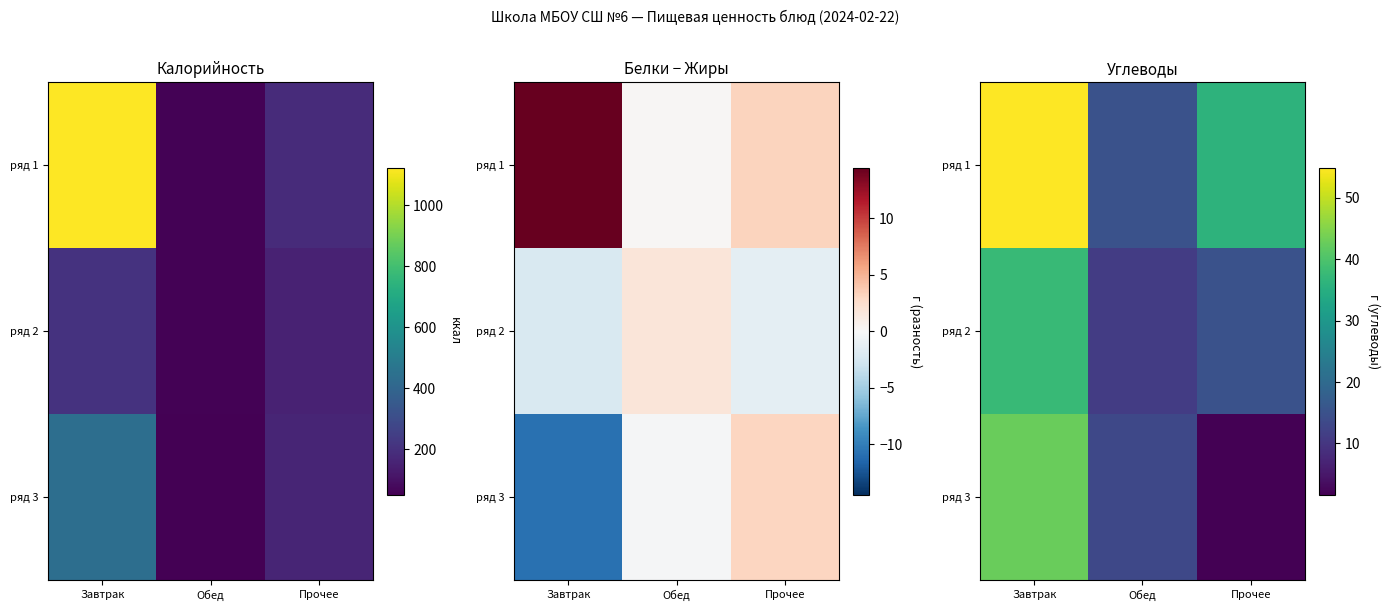

What is the total value across all series at Обед?

39.3